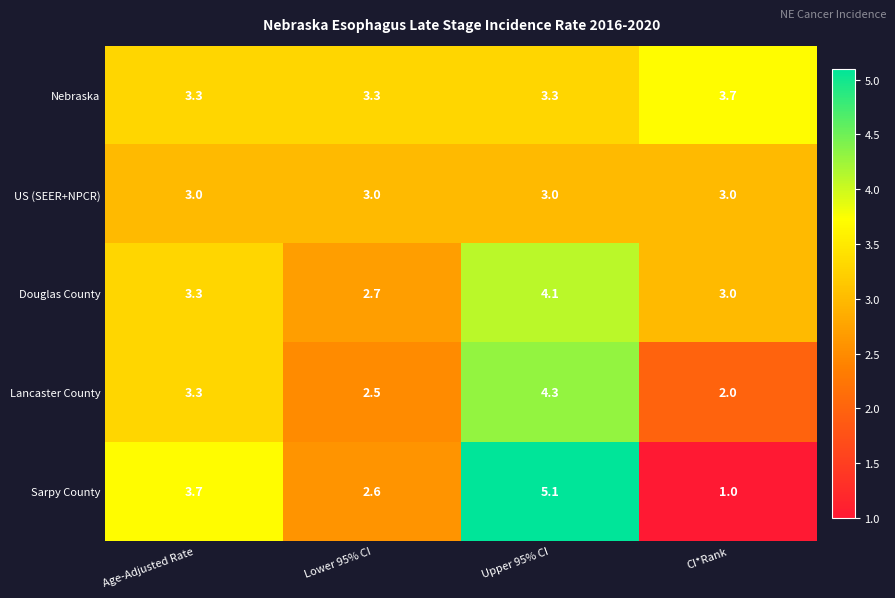

What is the average value of the Lancaster County series?

3.0